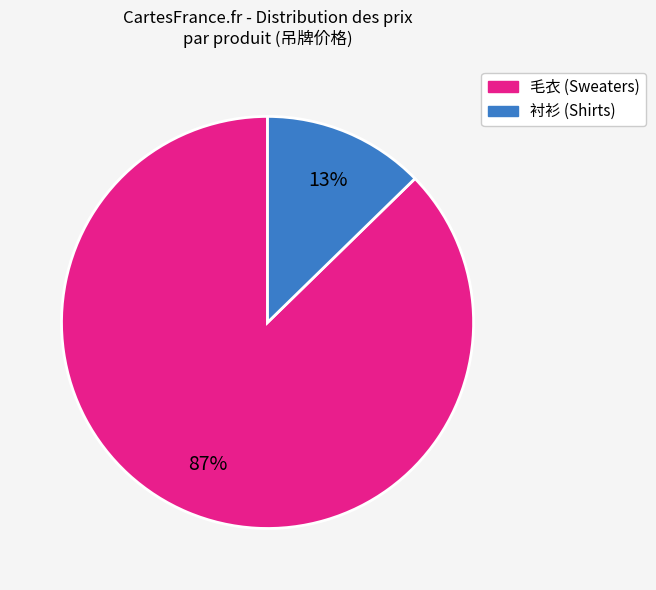

Does any single category account for the majority?

Yes